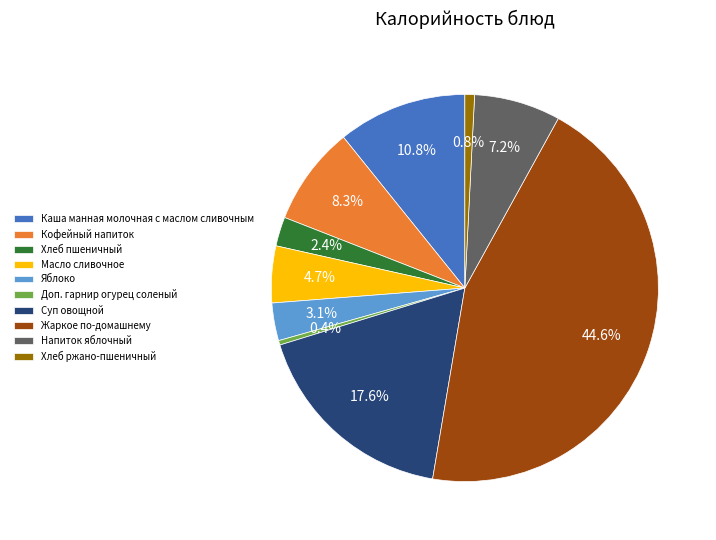

How many slices are in this pie chart?

10